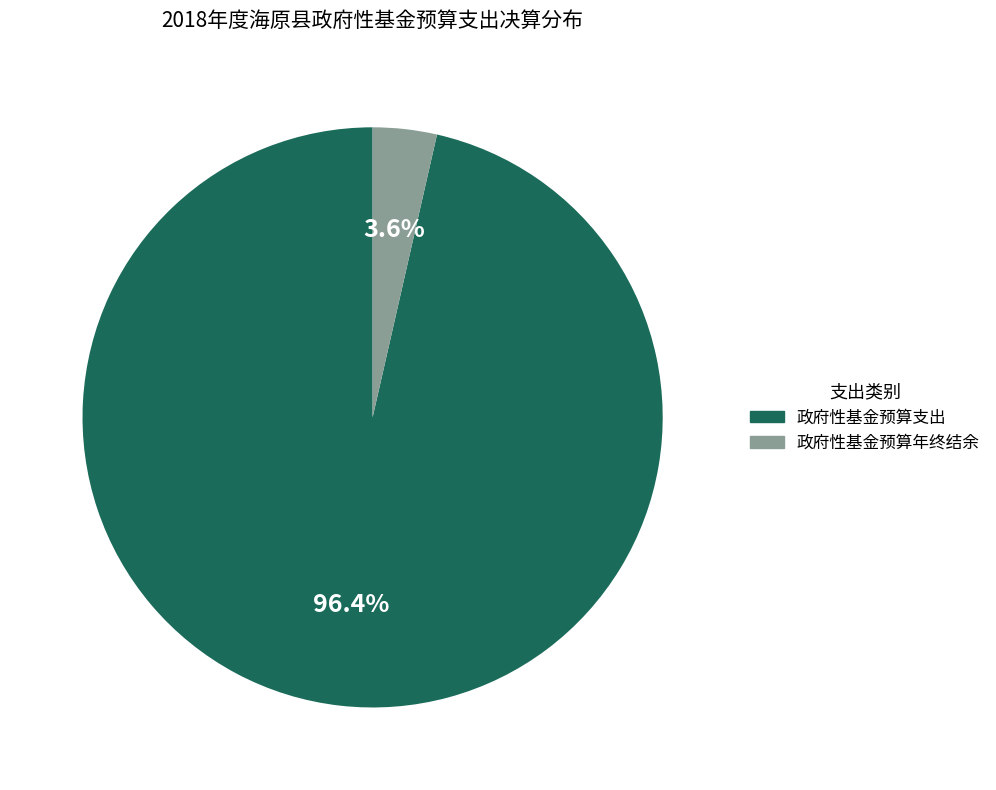

Is there a majority slice in this chart?

Yes